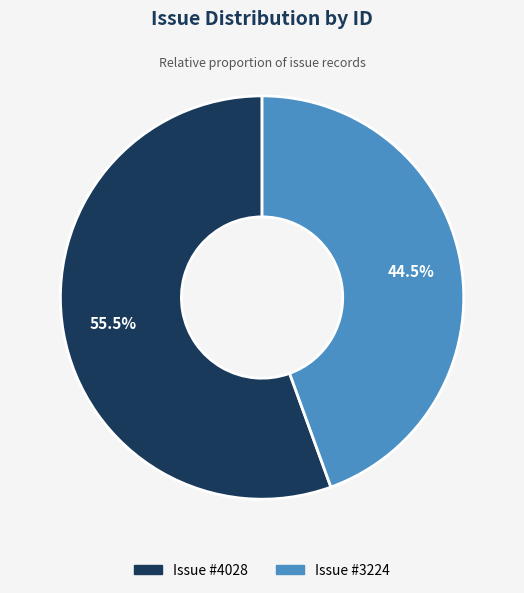

Is there a majority slice in this chart?

Yes